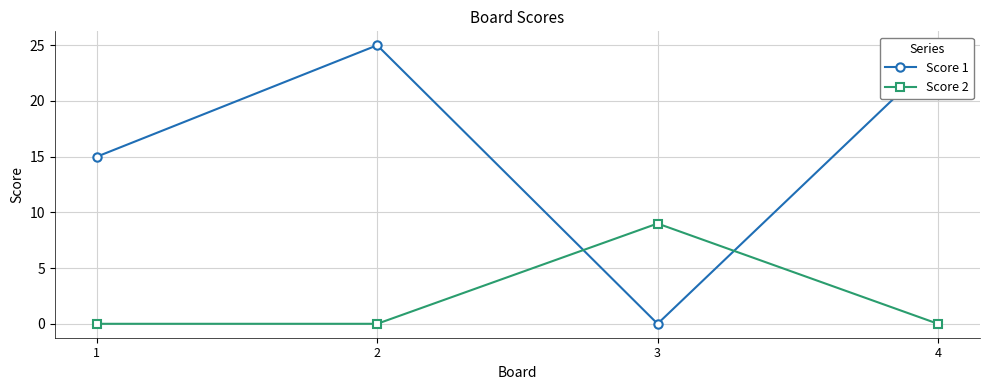

At which category does Score 1 reach its first local peak?

2